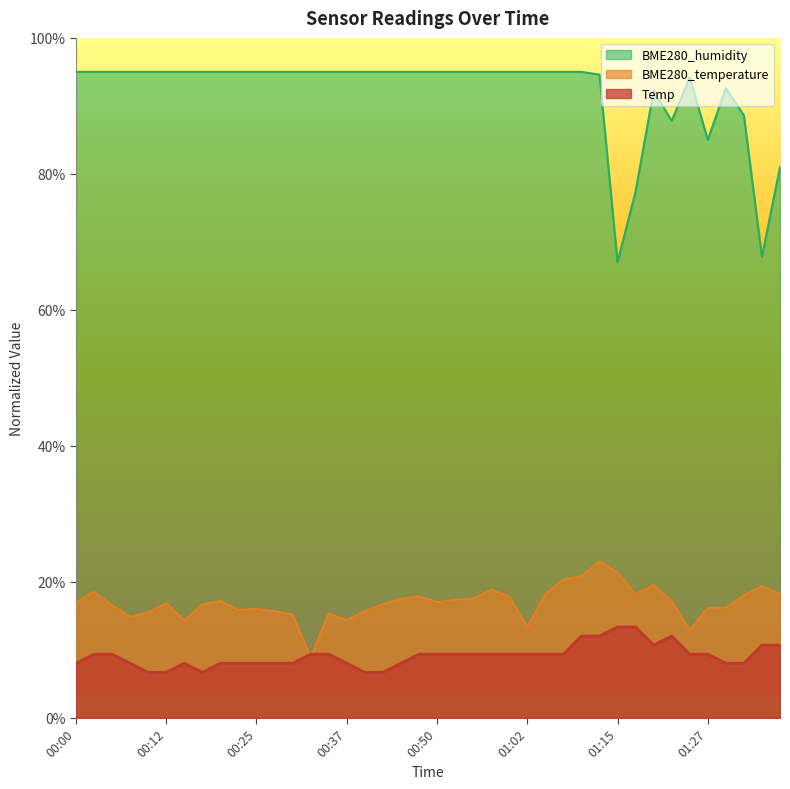

The value of Temp at 00:32 is 4.6. True or false?

False